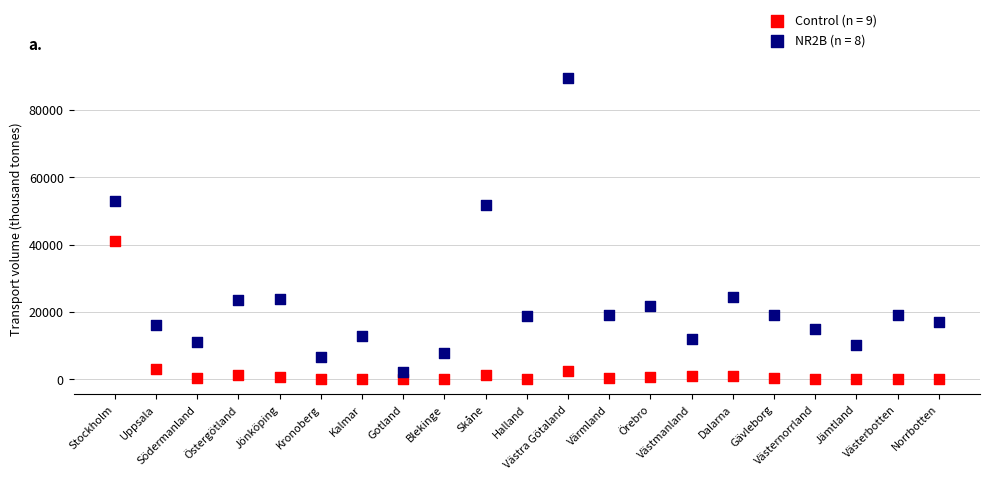

Which series has the widest spread of Y values?

NR2B (n = 8)